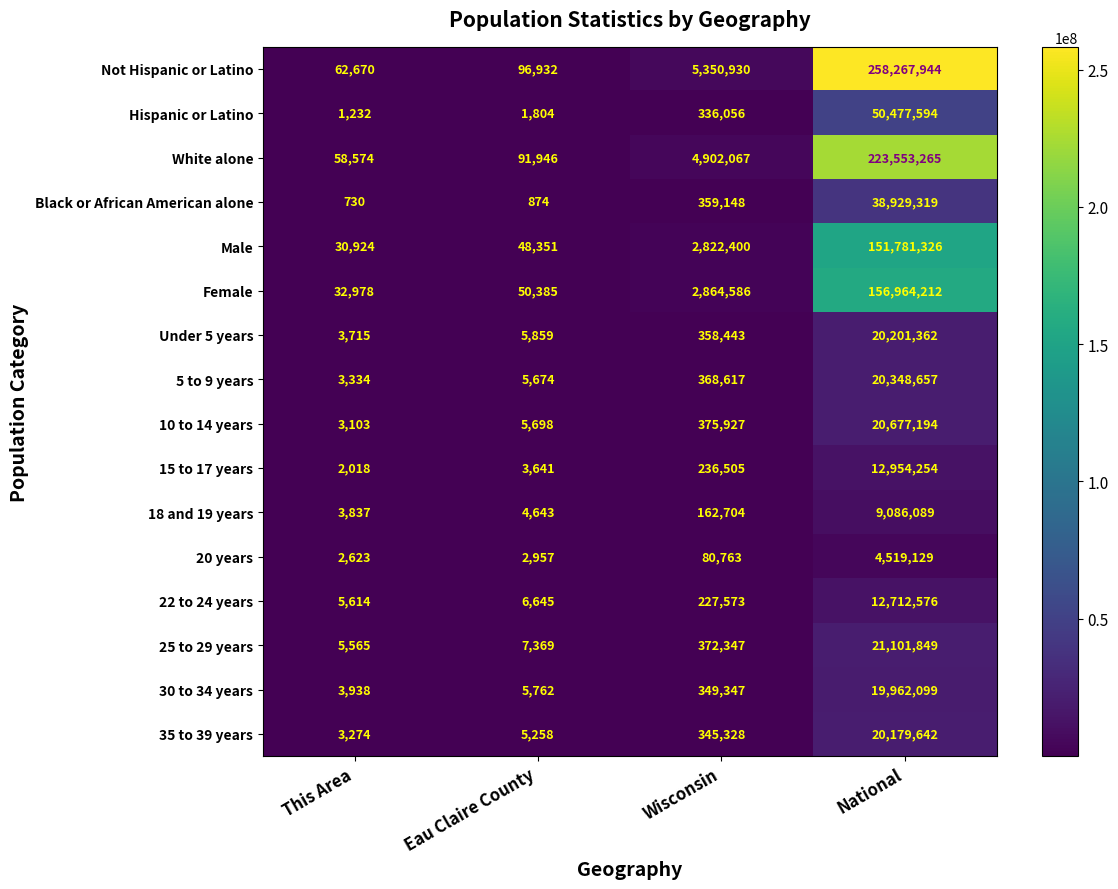

Rank the series at Wisconsin from lowest to highest value.

20 years, 18 and 19 years, 22 to 24 years, 15 to 17 years, Hispanic or Latino, 35 to 39 years, 30 to 34 years, Under 5 years, Black or African American alone, 5 to 9 years, 25 to 29 years, 10 to 14 years, Male, Female, White alone, Not Hispanic or Latino